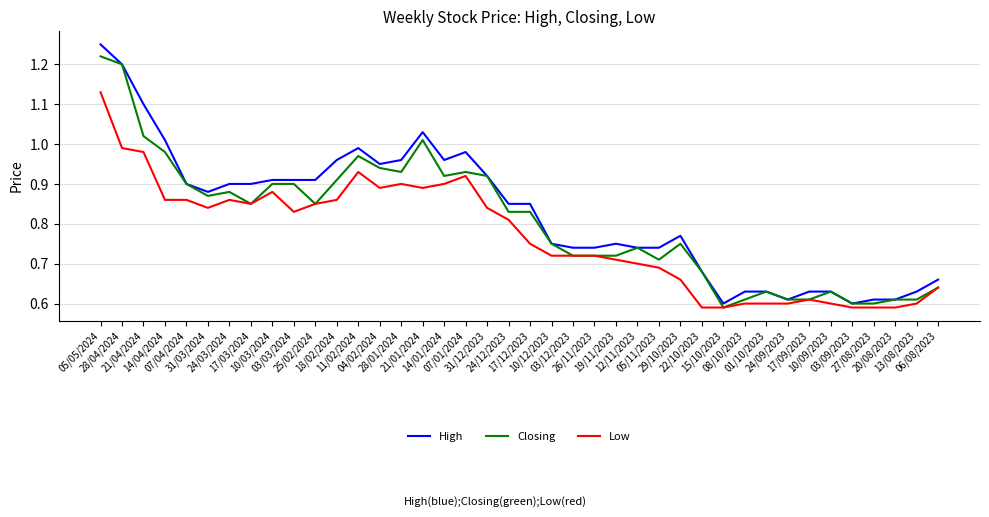

True or false: High and Low cross at least once.

False